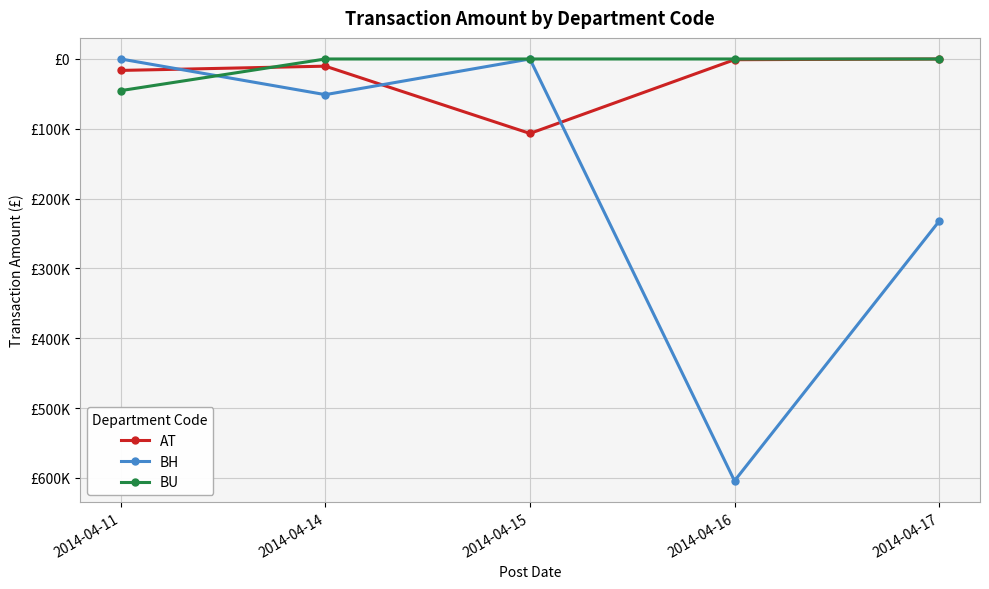

What is the minimum value for BH?

-604392.0